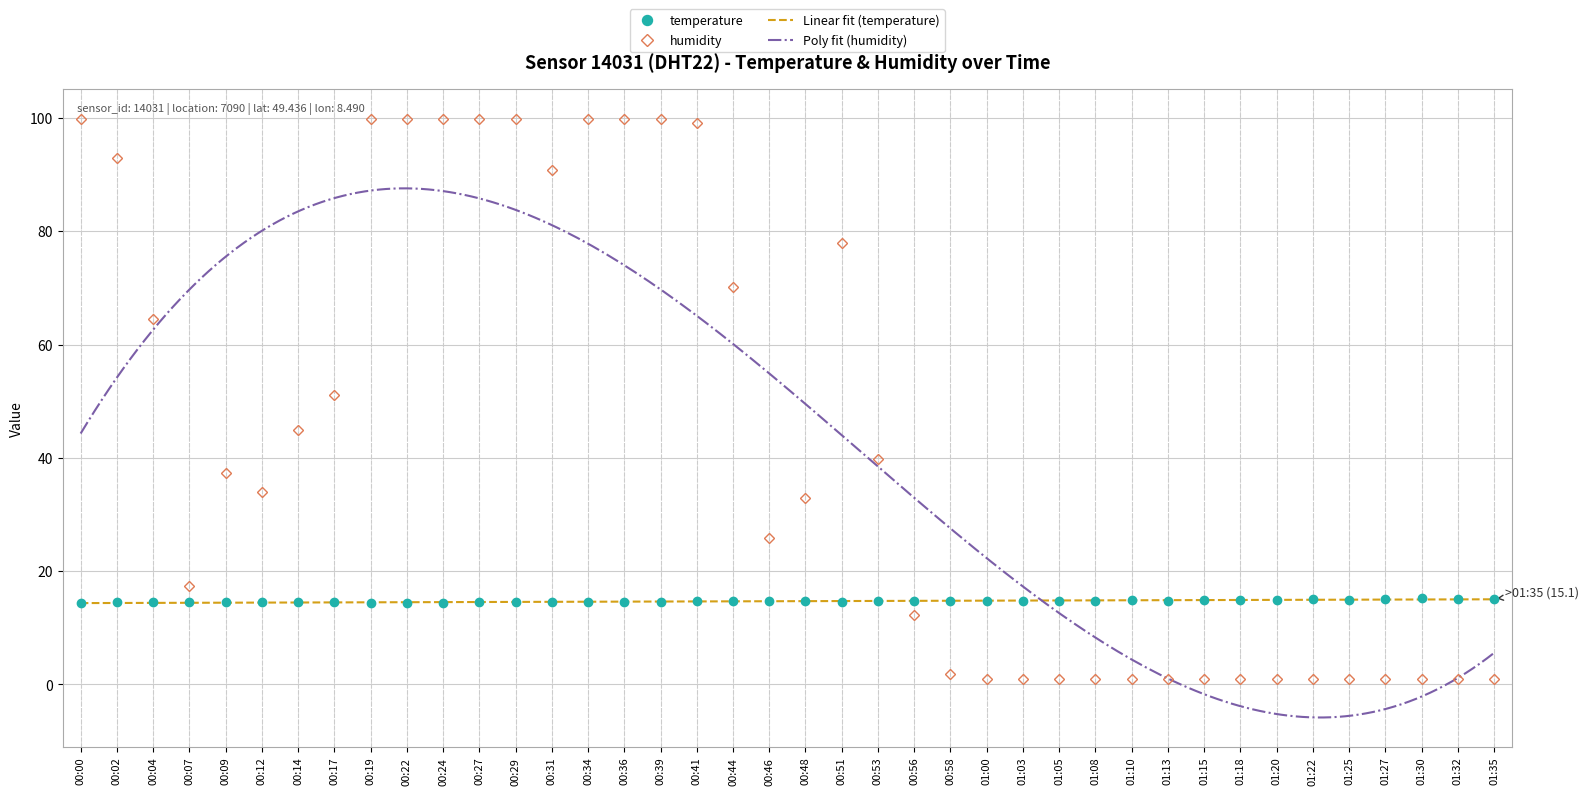

Is it true that temperature equals 25.5 at 00:41?

False